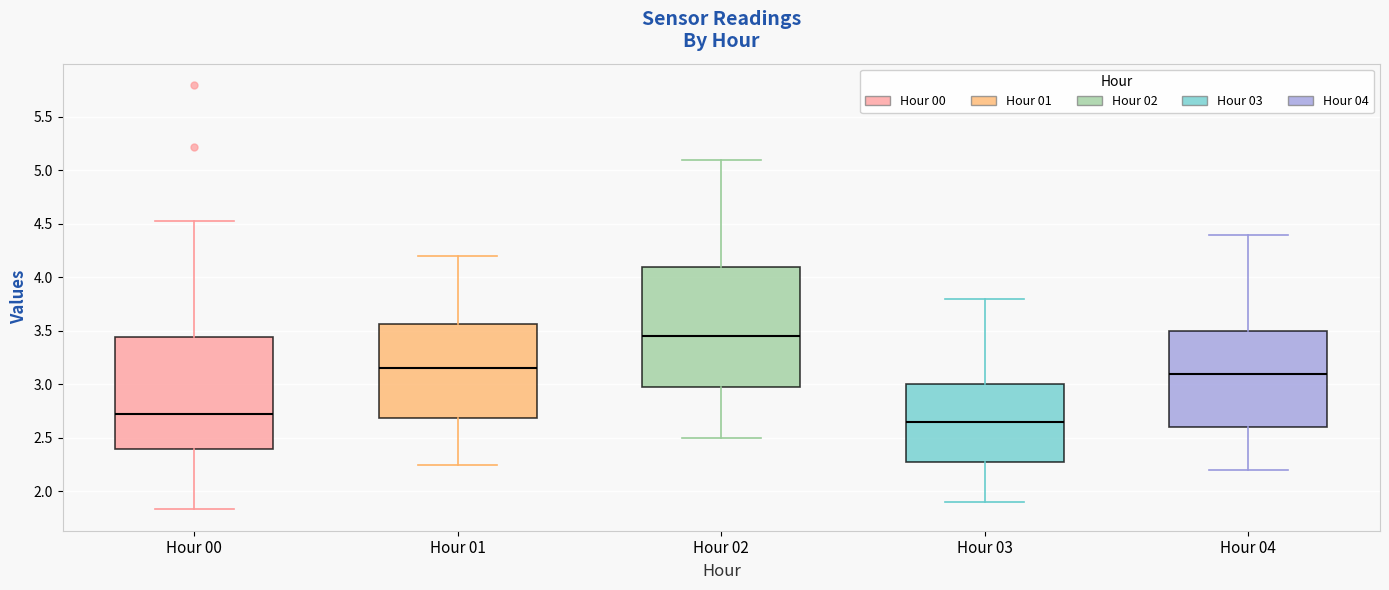

Comparing the boxes themselves (not the whiskers), which one is the tallest?

Hour 02